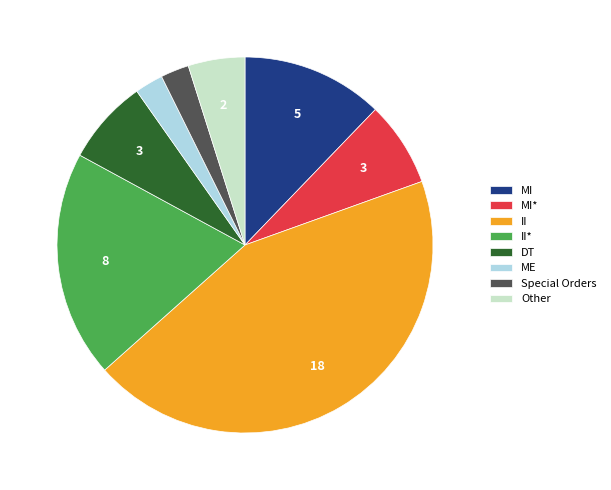

Count the number of slices in the pie.

8